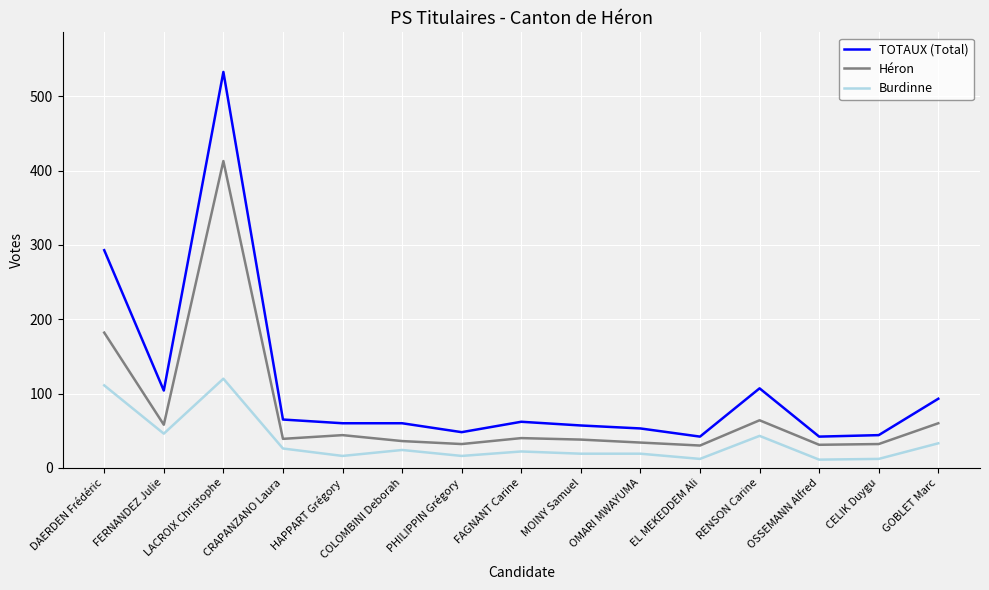

The Héron series shows 38 at MOINY Samuel. True or false?

True